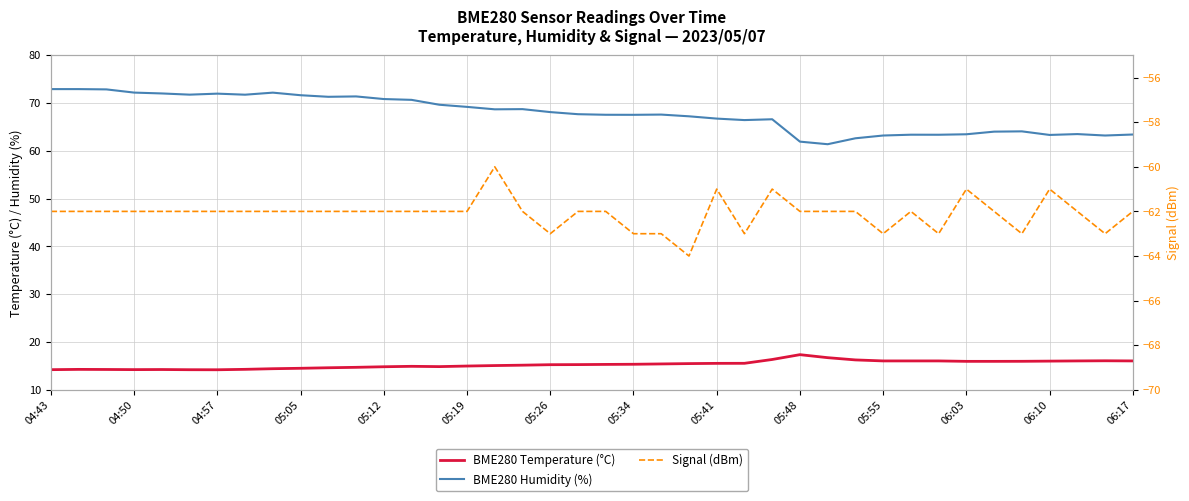

Reading left to right, what are all the values shown in this chart?

BME280 Temperature (°C): 14.2	14.3	14.3	14.2	14.2	14.2	14.2	14.3	14.4	14.5	14.6	14.7	14.8	14.9	14.9	15.0	15.1	15.2	15.3	15.3	15.3	15.3	15.4	15.5	15.5	15.6	16.4	17.4	16.7	16.3	16.1	16.1	16.1	16.0	16.0	16.0	16.0	16.1	16.1	16.1
BME280 Humidity (%): 72.9	72.9	72.9	72.2	72.0	71.8	72.0	71.8	72.2	71.6	71.3	71.4	70.8	70.7	69.7	69.2	68.7	68.7	68.1	67.7	67.5	67.5	67.6	67.2	66.8	66.4	66.6	61.9	61.4	62.6	63.2	63.4	63.4	63.5	64.0	64.1	63.3	63.5	63.2	63.4
Signal (dBm): -62.0	-62.0	-62.0	-62.0	-62.0	-62.0	-62.0	-62.0	-62.0	-62.0	-62.0	-62.0	-62.0	-62.0	-62.0	-62.0	-60.0	-62.0	-63.0	-62.0	-62.0	-63.0	-63.0	-64.0	-61.0	-63.0	-61.0	-62.0	-62.0	-62.0	-63.0	-62.0	-63.0	-61.0	-62.0	-63.0	-61.0	-62.0	-63.0	-62.0